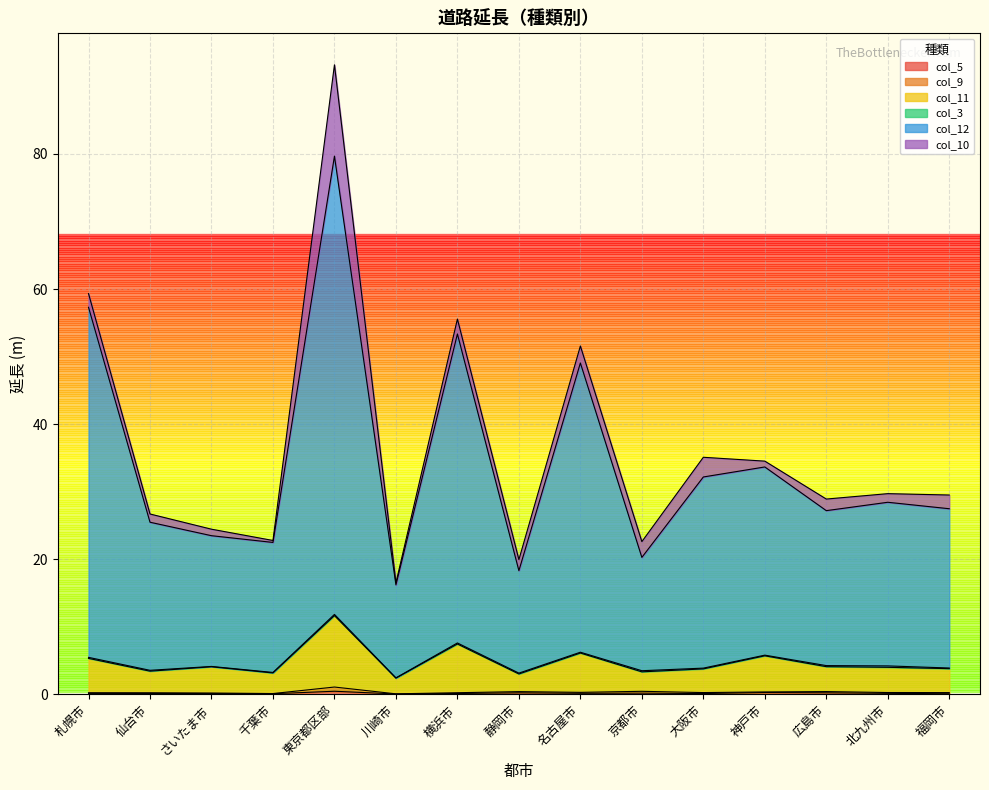

What is the approximate value of col_11 at 静岡市?

3.0